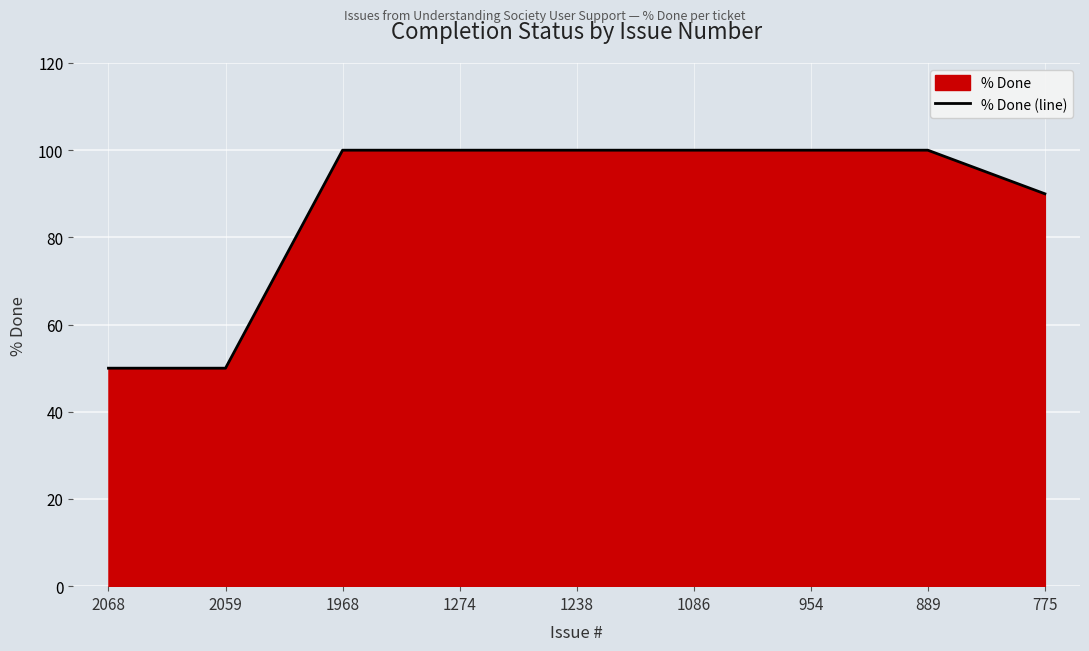

What is the difference between the second highest and second lowest values?

50